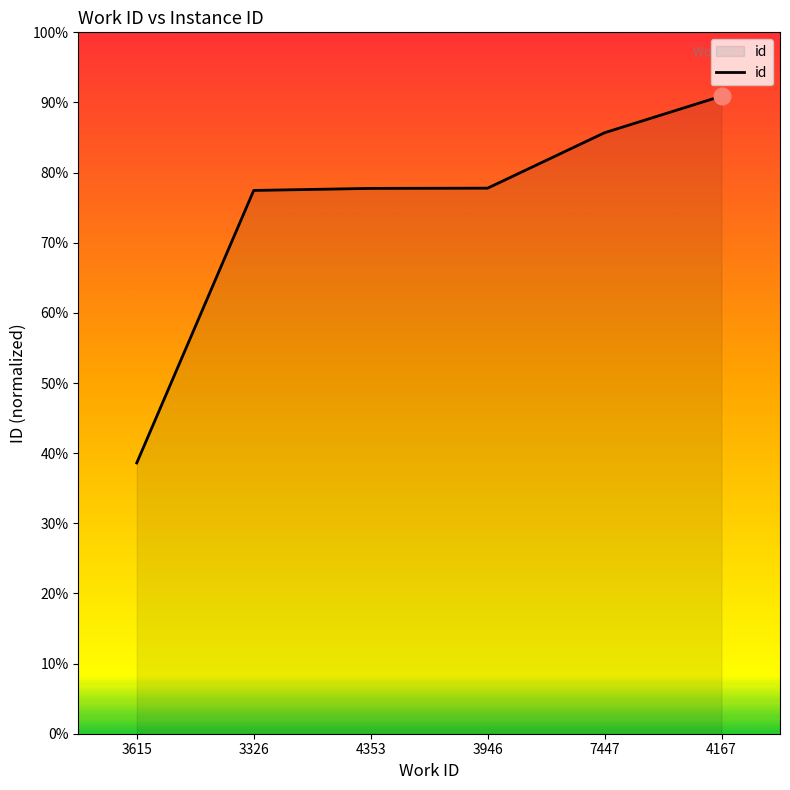

What is the ratio of the value at 3326 to the value at 3946?

1.0